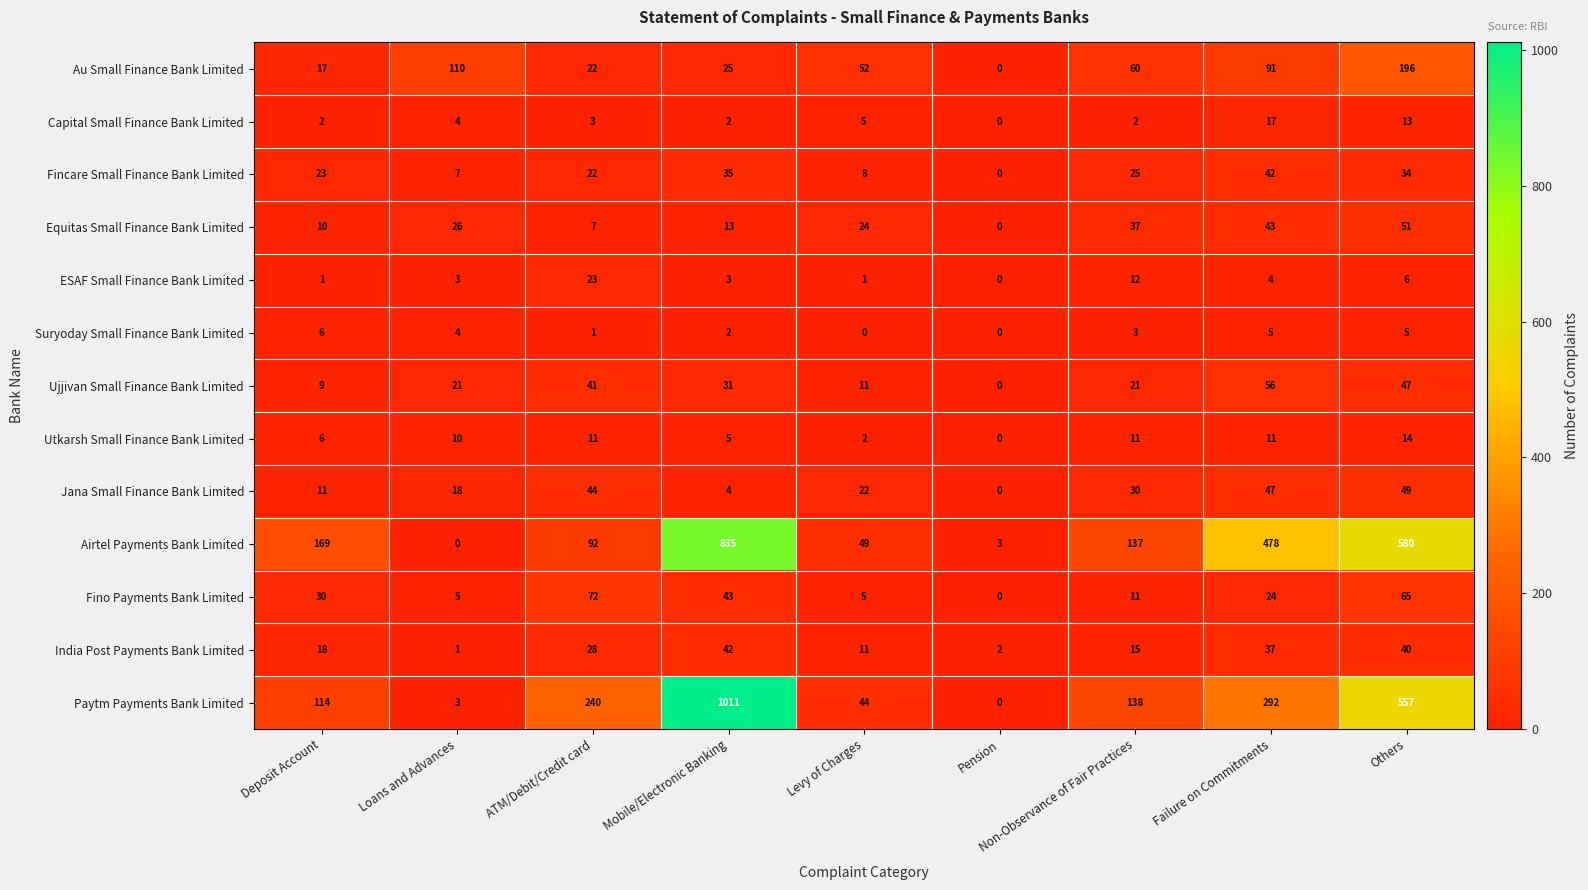

What is the difference between the Au Small Finance Bank Limited values at Non-Observance of Fair Practices and Deposit Account?

43